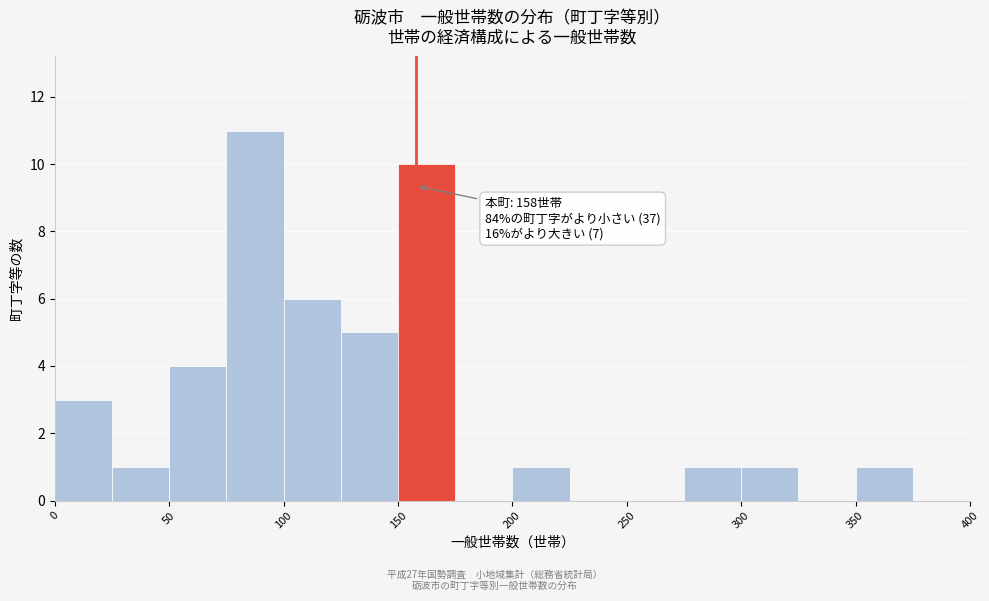

Which range on the x-axis has the tallest bar?

75 to 100